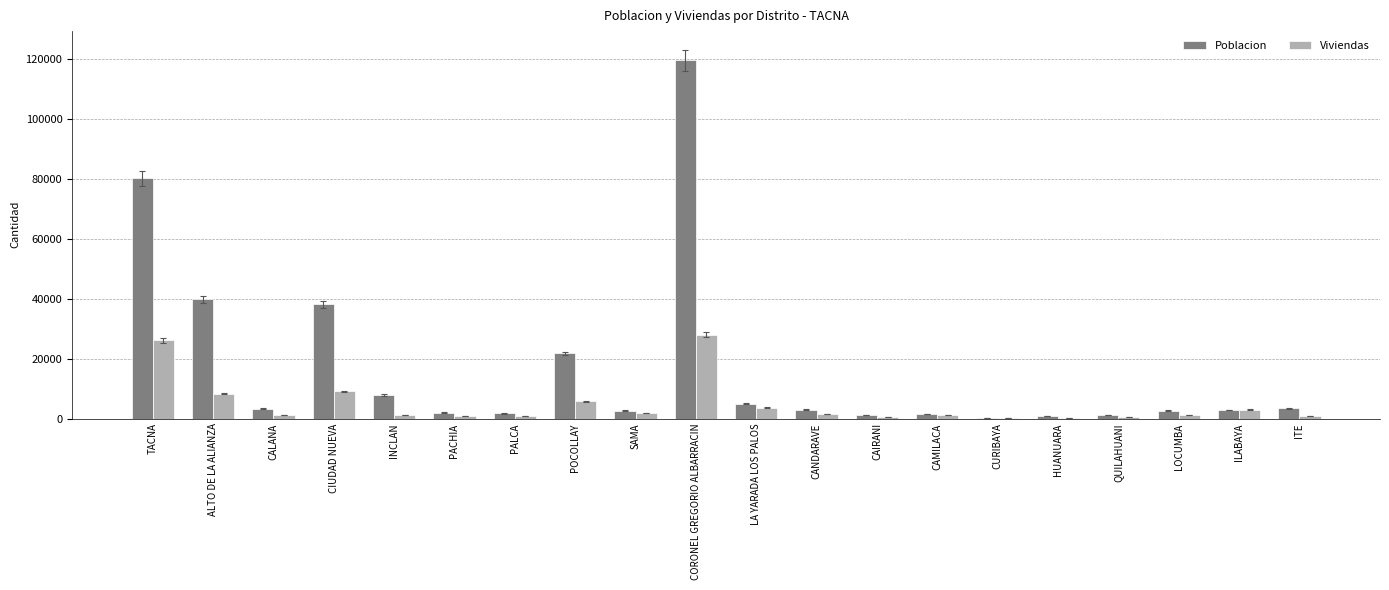

At which category is the sum across all series the highest?

CORONEL GREGORIO ALBARRACIN